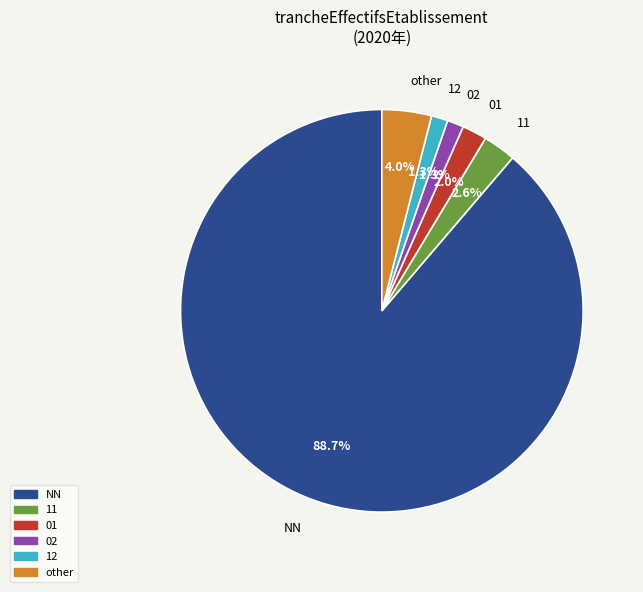

Which has a higher value, NN or 02?

NN